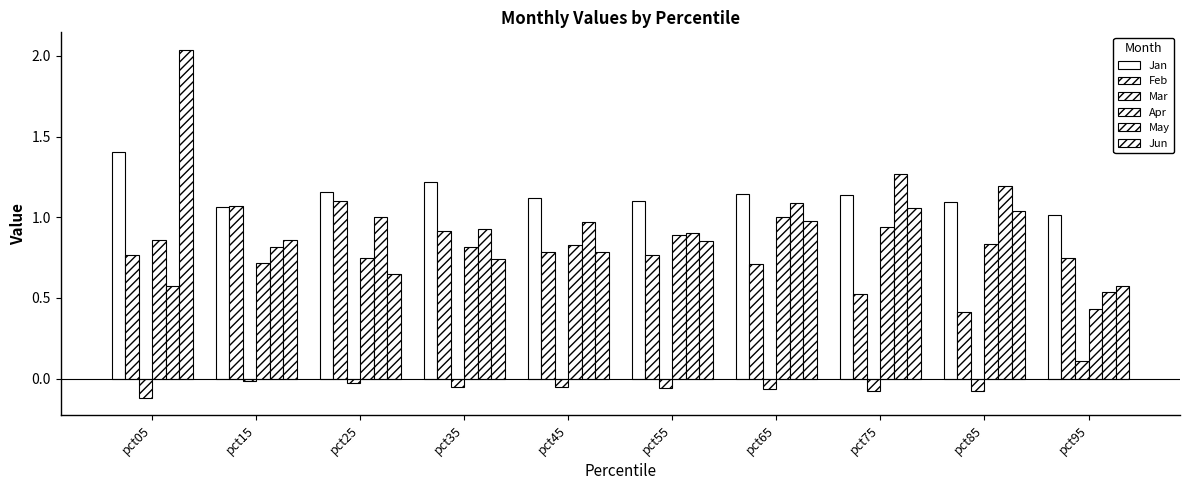

How many distinct data groups are displayed?

6